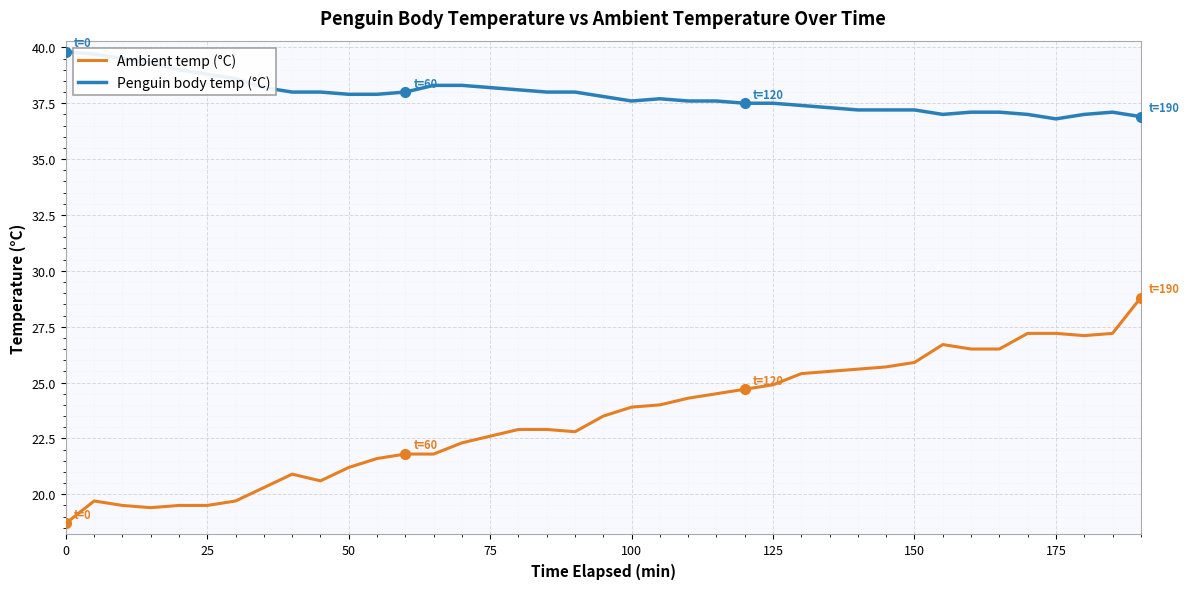

The Penguin body temp (°C) series shows 7.7 at 75. True or false?

False